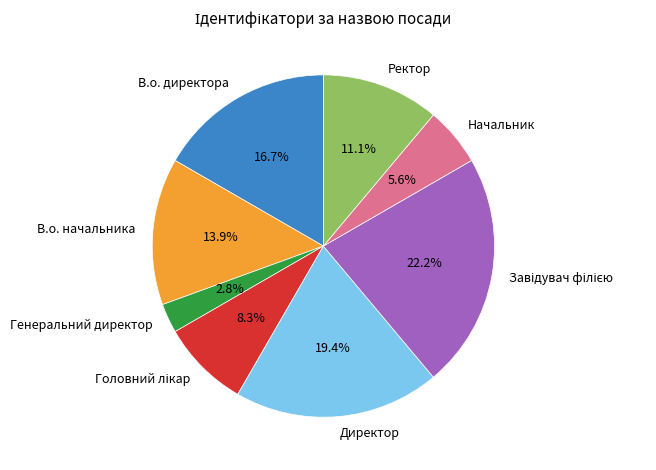

Do Генеральний директор and Директор together represent more than half of the pie?

No